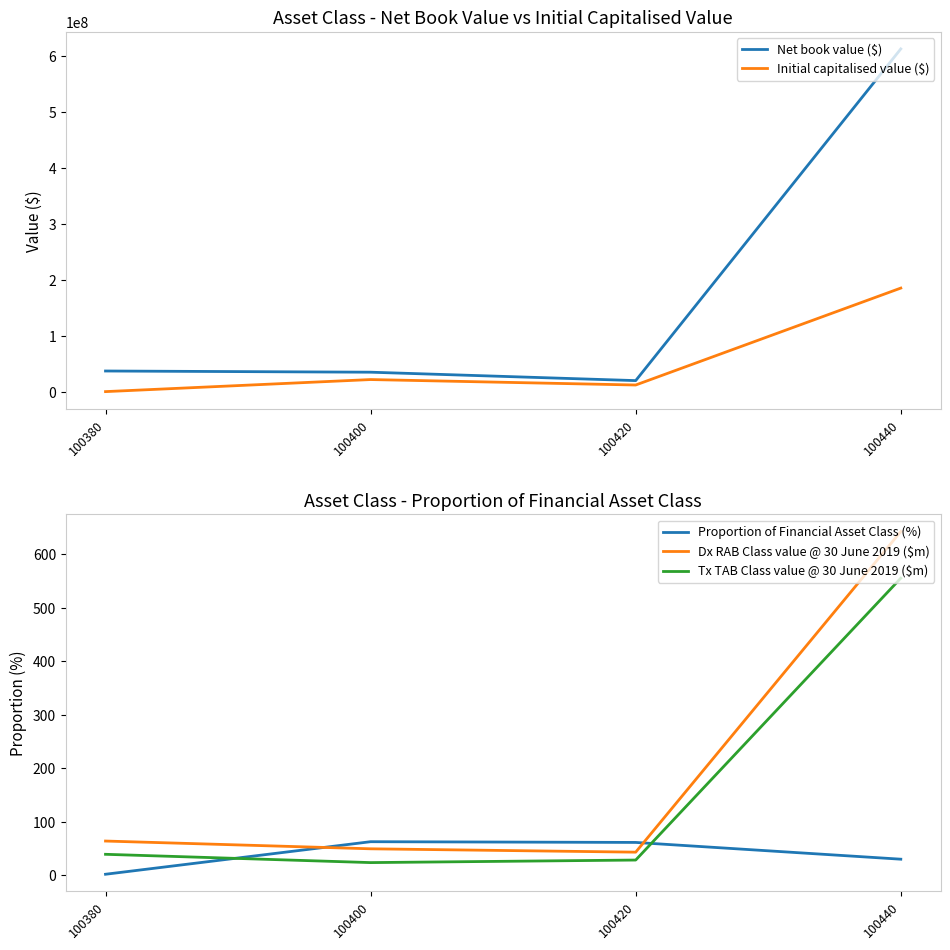

What is the spread (max minus min) of values at 100400?

35485999.4